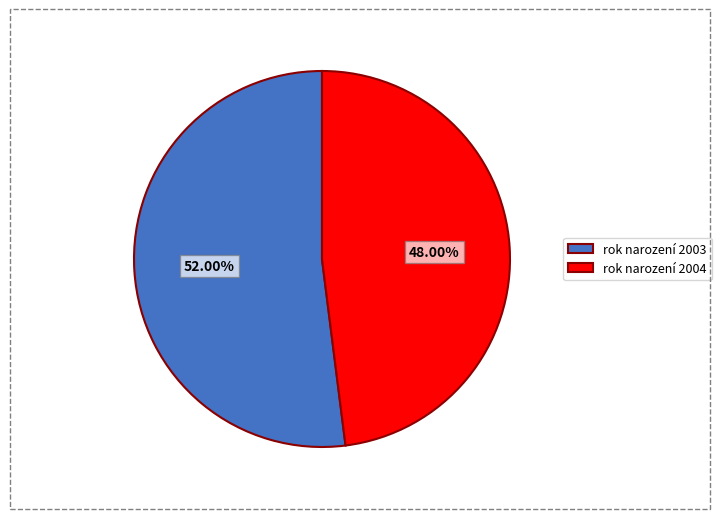

Which category accounts for the majority?

rok narození 2003